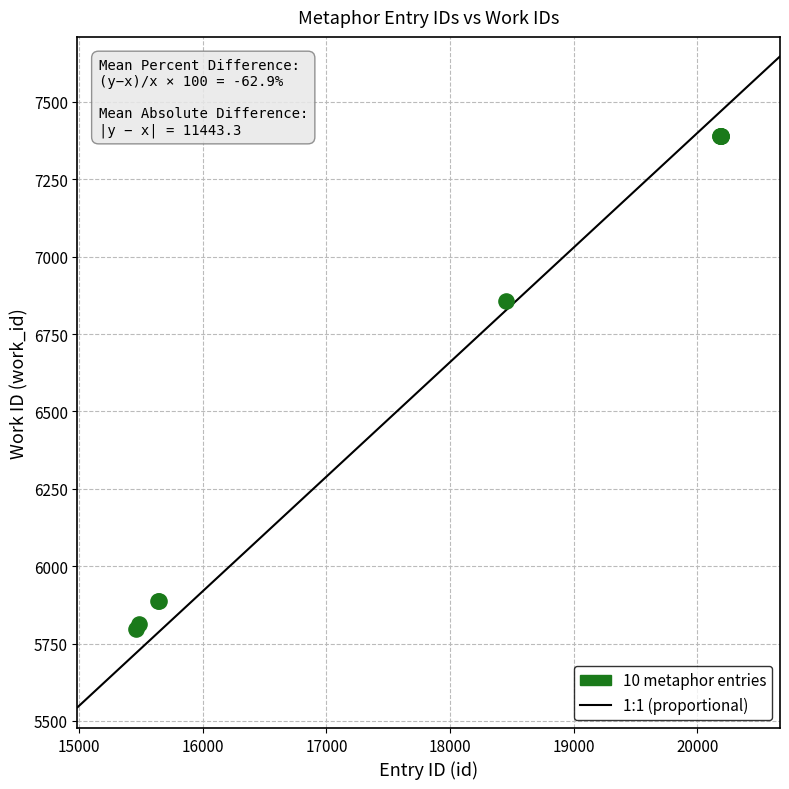

What Y value in the scatter plot is closest to 6593?

6858